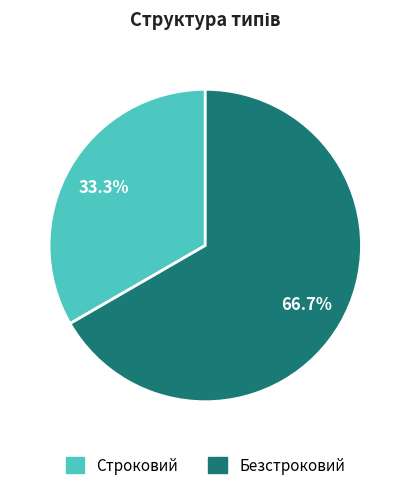

Is Строковий the majority of the pie?

No